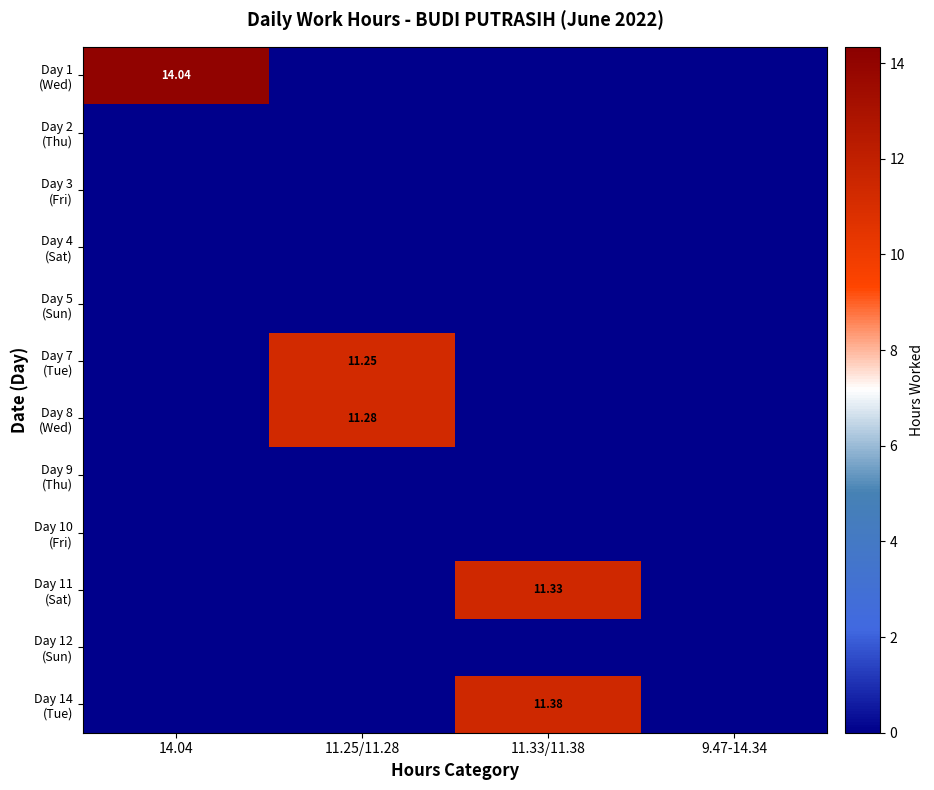

How many categories are shown in the chart?

4